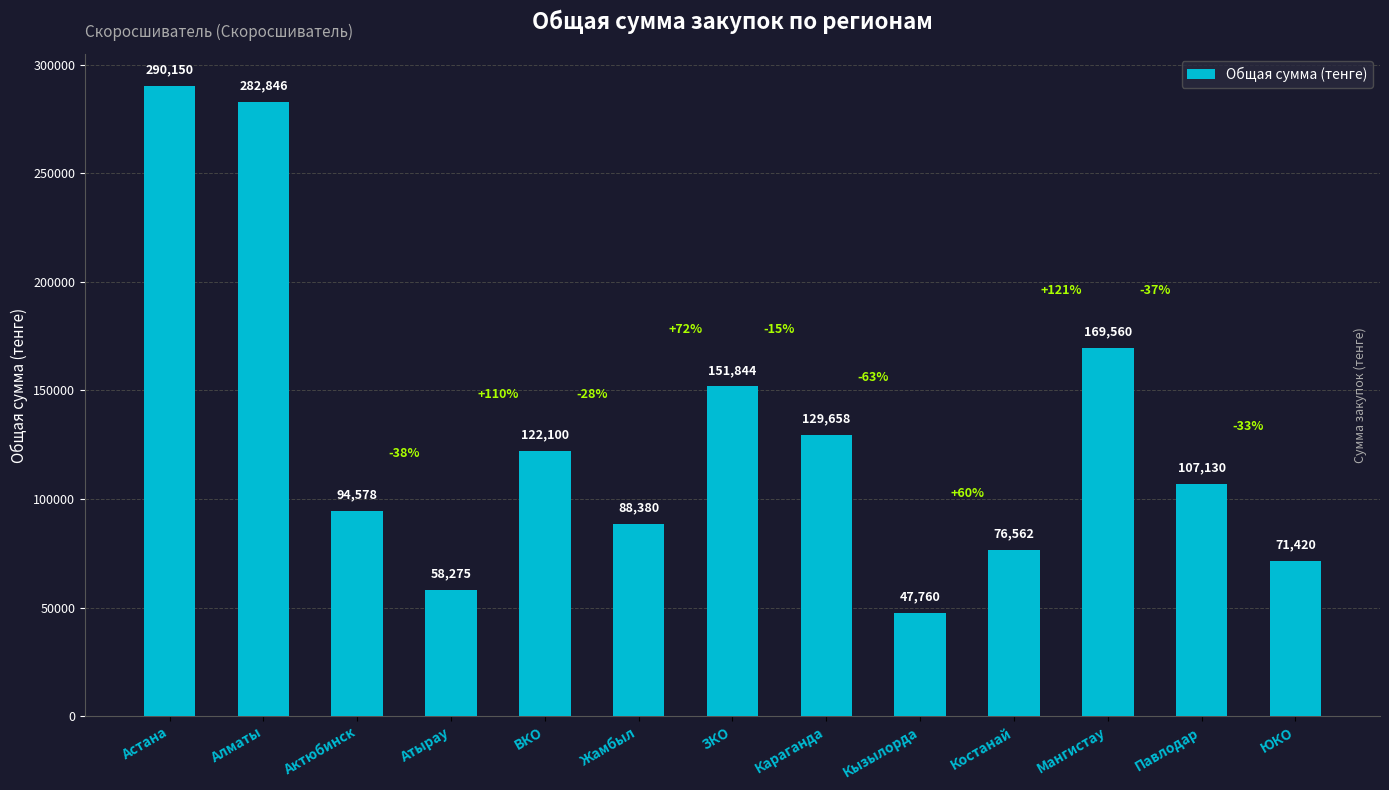

What is the minimum value shown in the chart?

47760.0